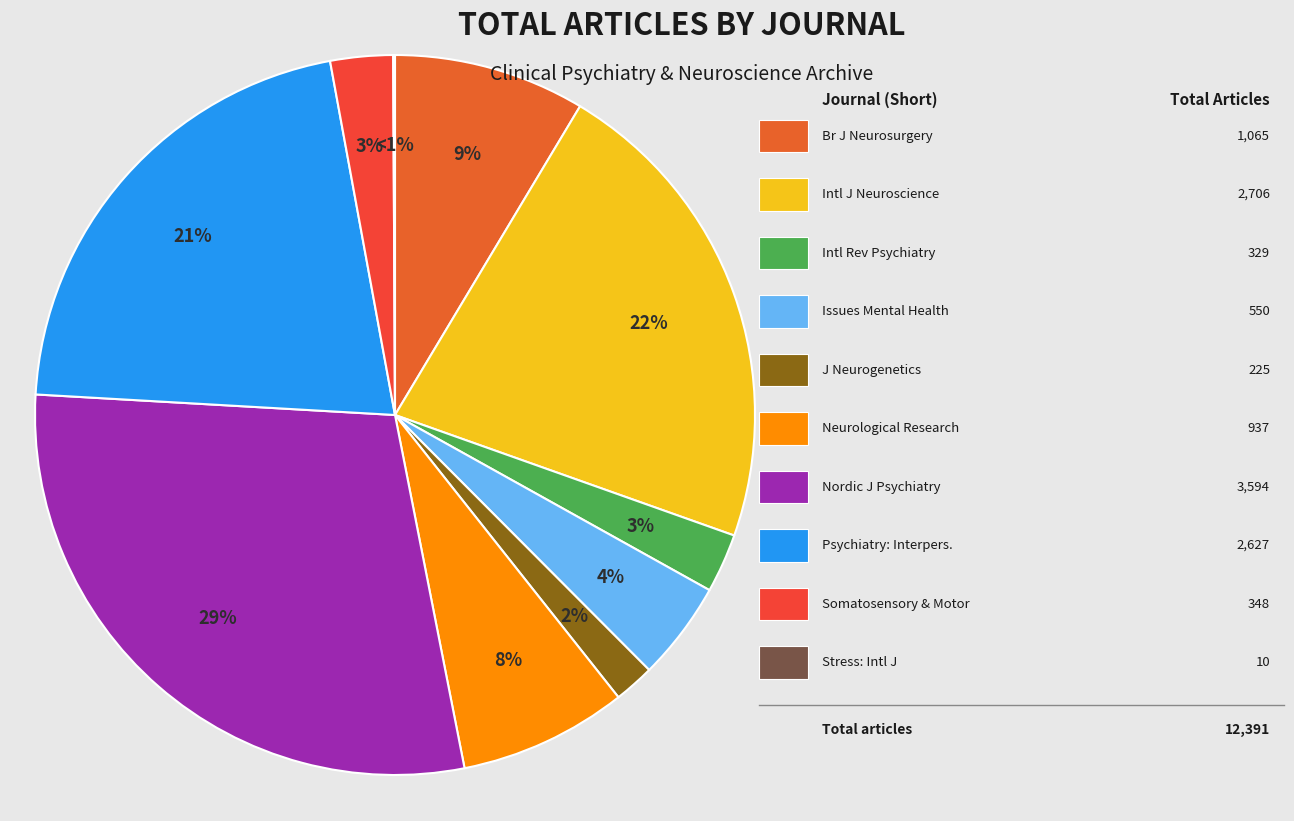

Count the number of slices in the pie.

10